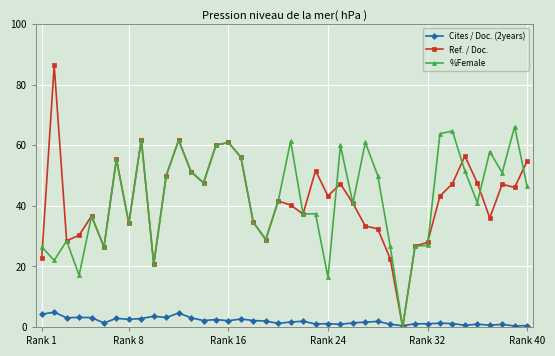

True or false: Ref. / Doc. has more than 1 points higher than both neighbors.

True